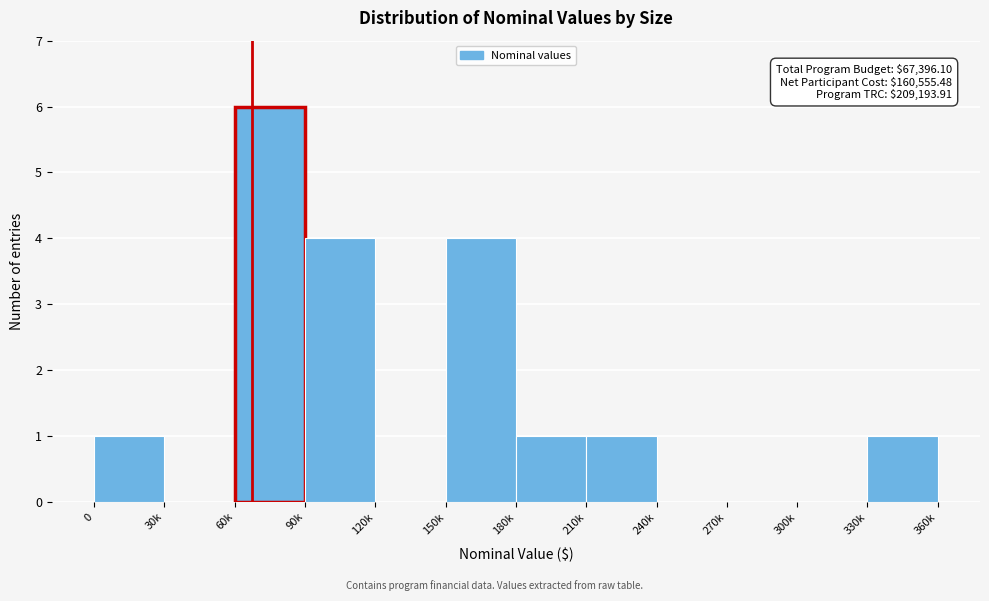

Reading left to right, extract all data points from this chart.

0=1	30k=0	60k=6	90k=4	120k=0	150k=4	180k=1	210k=1	240k=0	270k=0	300k=0	330k=1